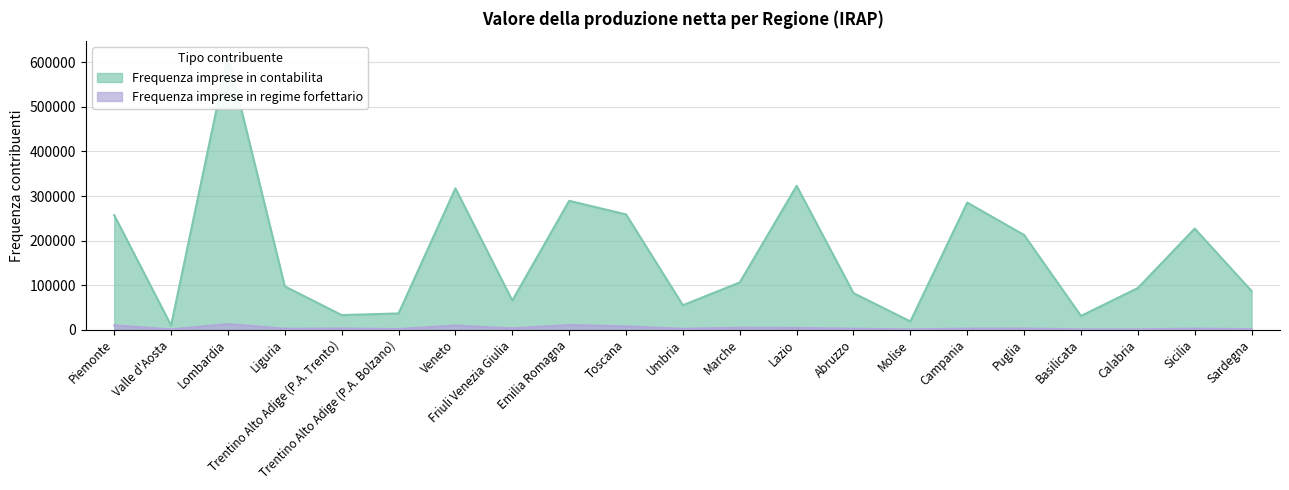

List the series in order of their peak value, highest first.

Frequenza imprese in contabilita, Frequenza imprese in regime forfettario